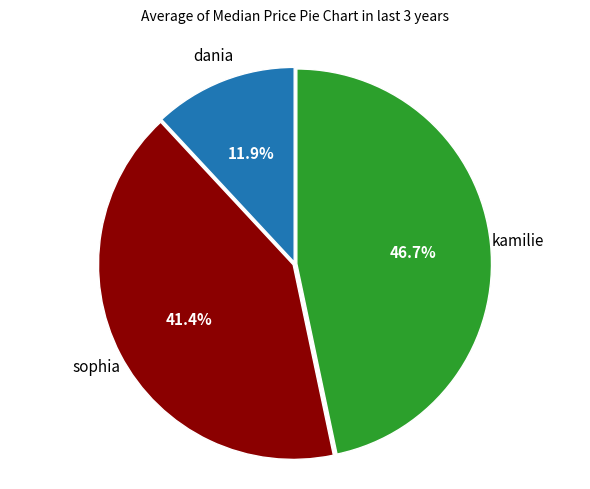

Is there any slice that represents more than half of the pie?

No